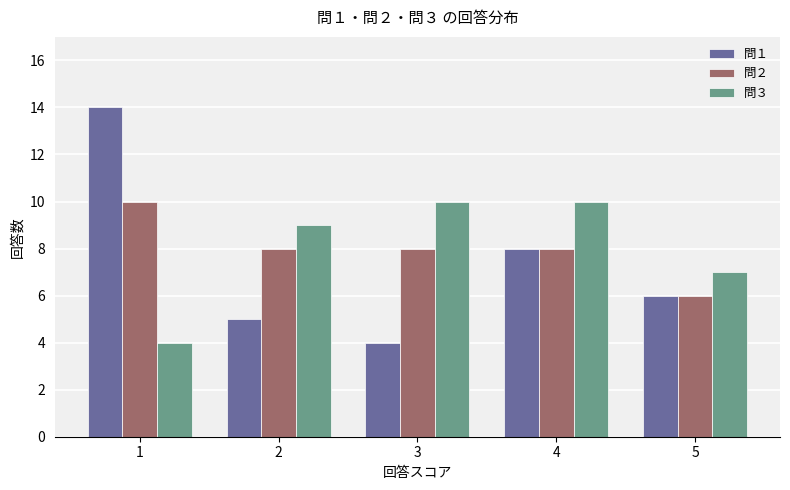

What is the average value of the 問３ series?

8